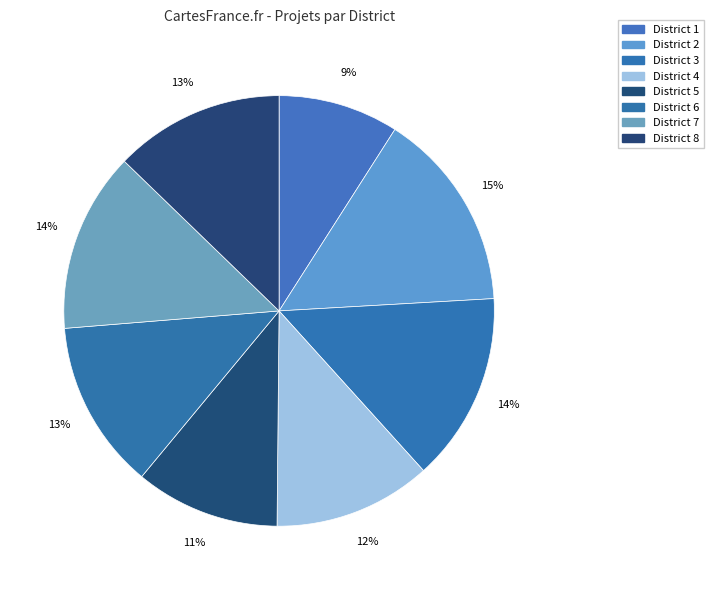

How many slices are in this pie chart?

8